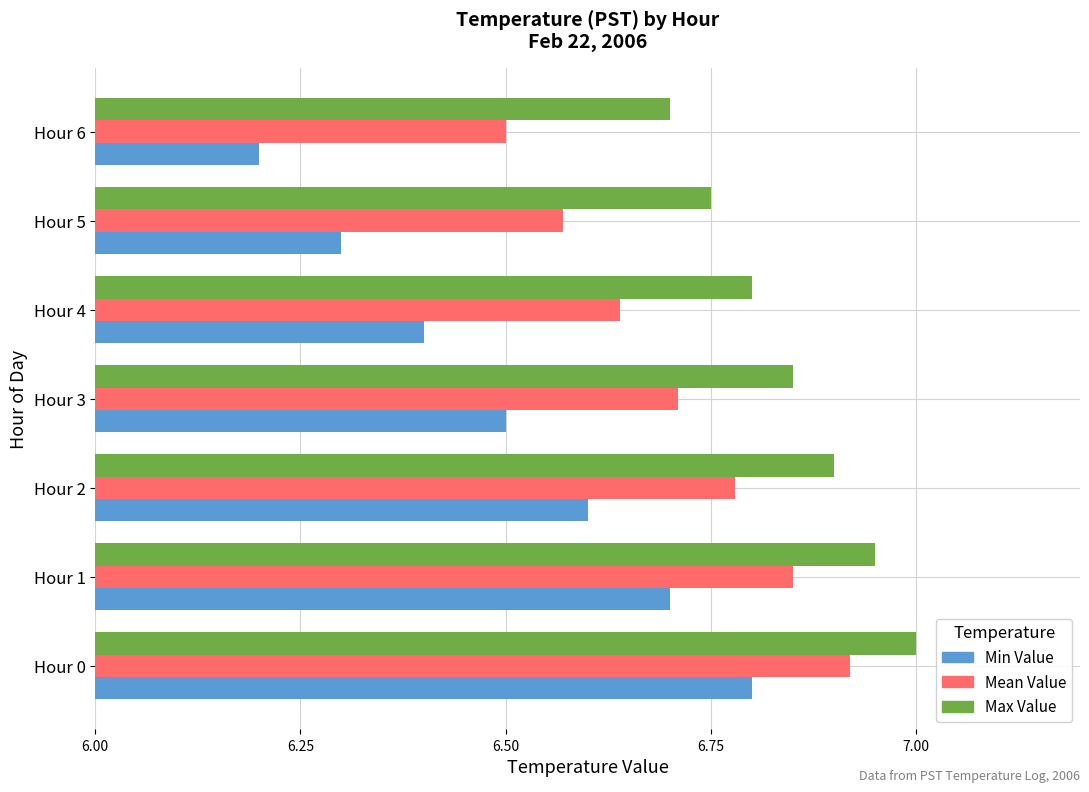

Rank the series at Hour 3 from lowest to highest value.

Min Value, Mean Value, Max Value